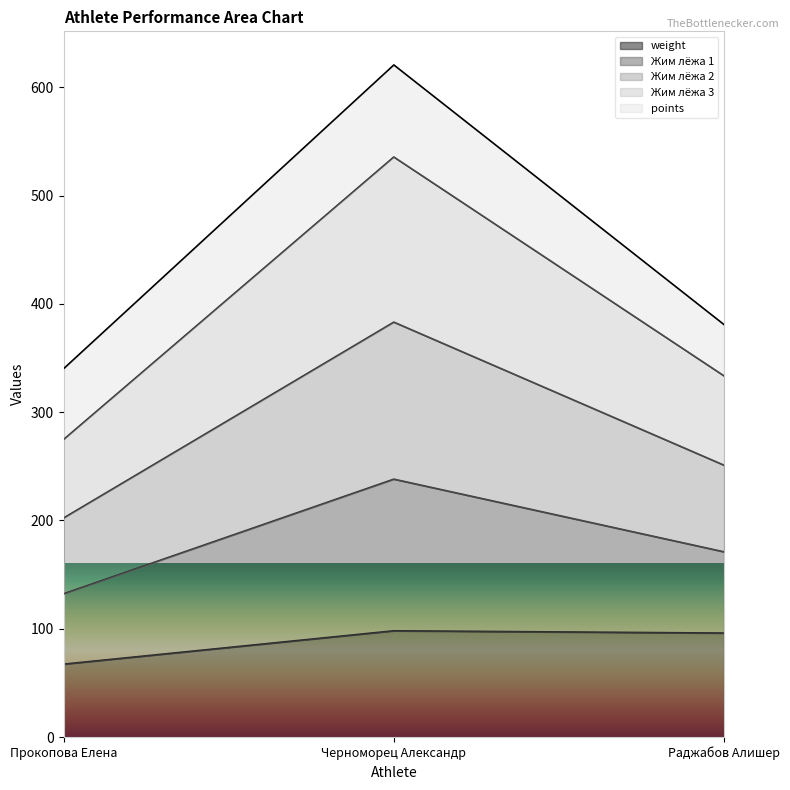

What is the lowest value of the weight series?

67.3